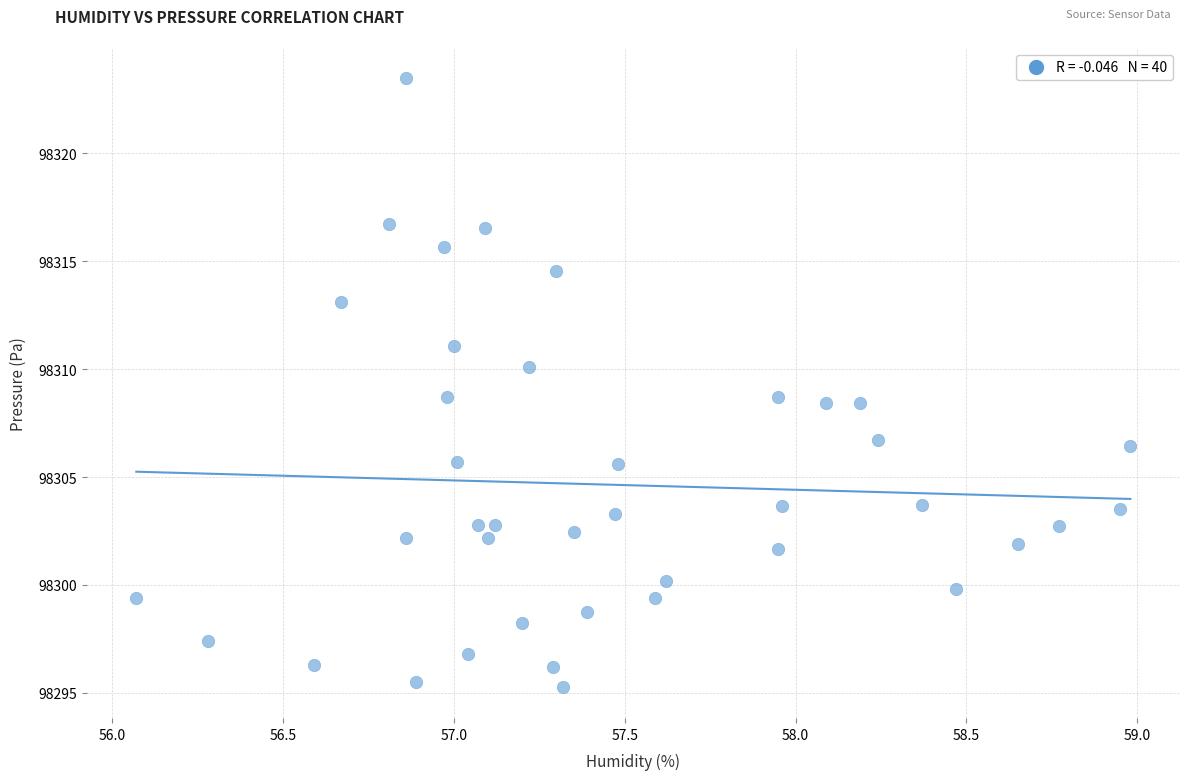

What is the range of X values (max minus min)?

2.9